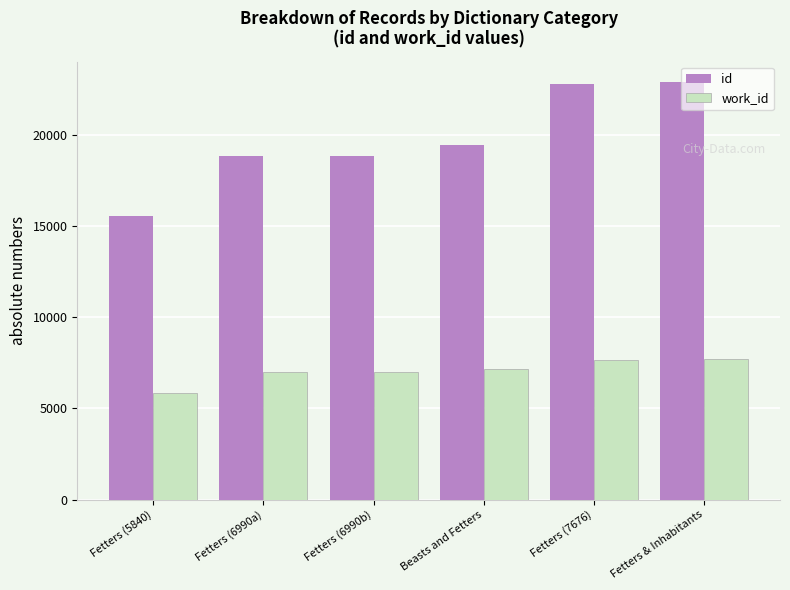

Count the number of categories in the chart.

6